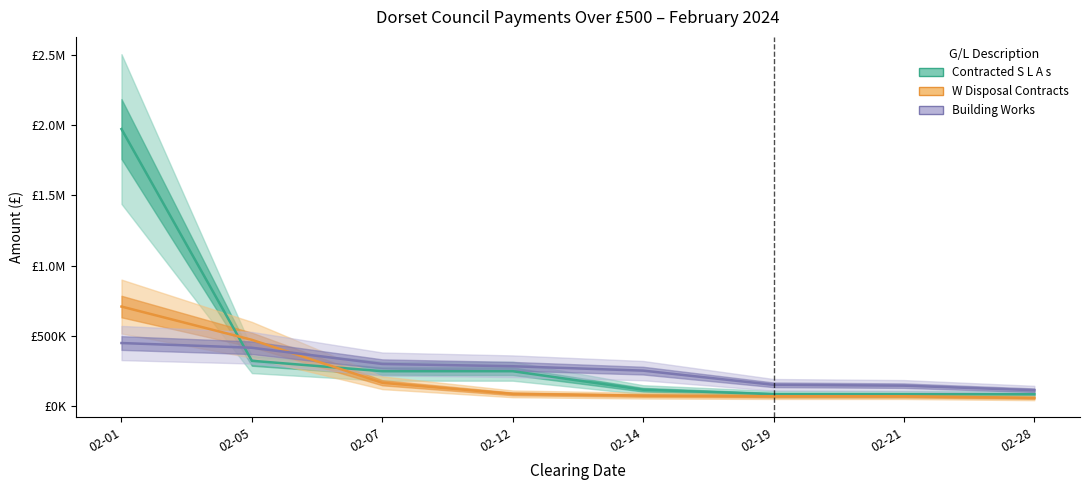

Where does the W Disposal Contracts series first go above 88989?

02-01